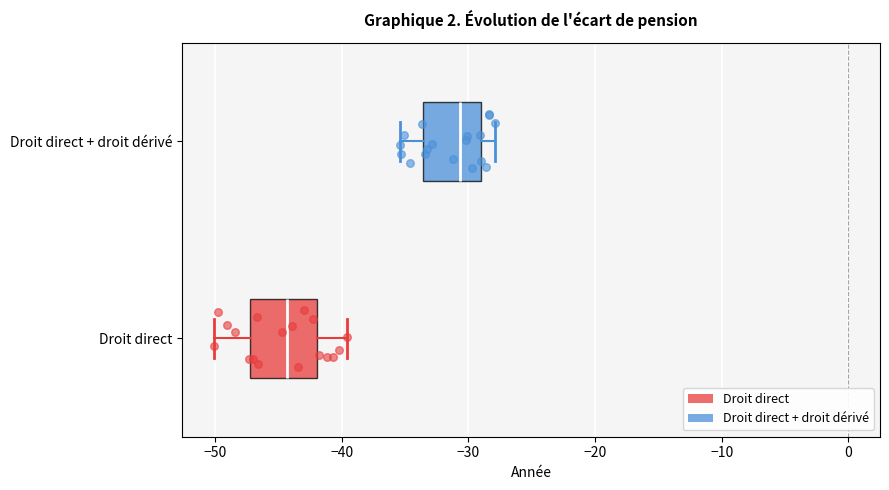

Where is the left edge of the box for Droit direct + droit dérivé on the x-axis? The values are not printed on the chart, so give them approximately, as read against the axis.

-34